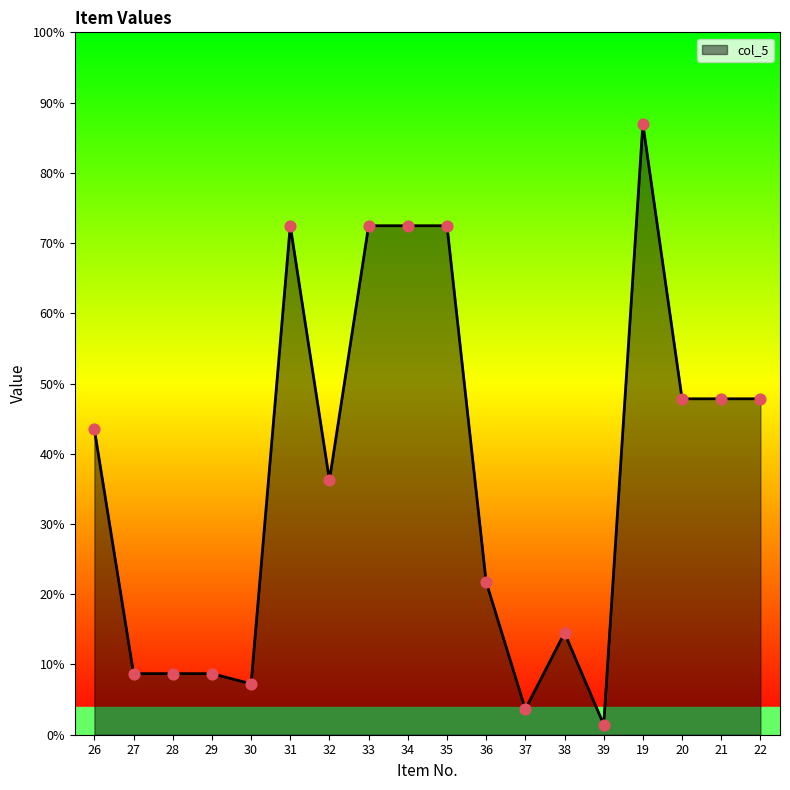

Which has a higher value, 36 or 22?

22